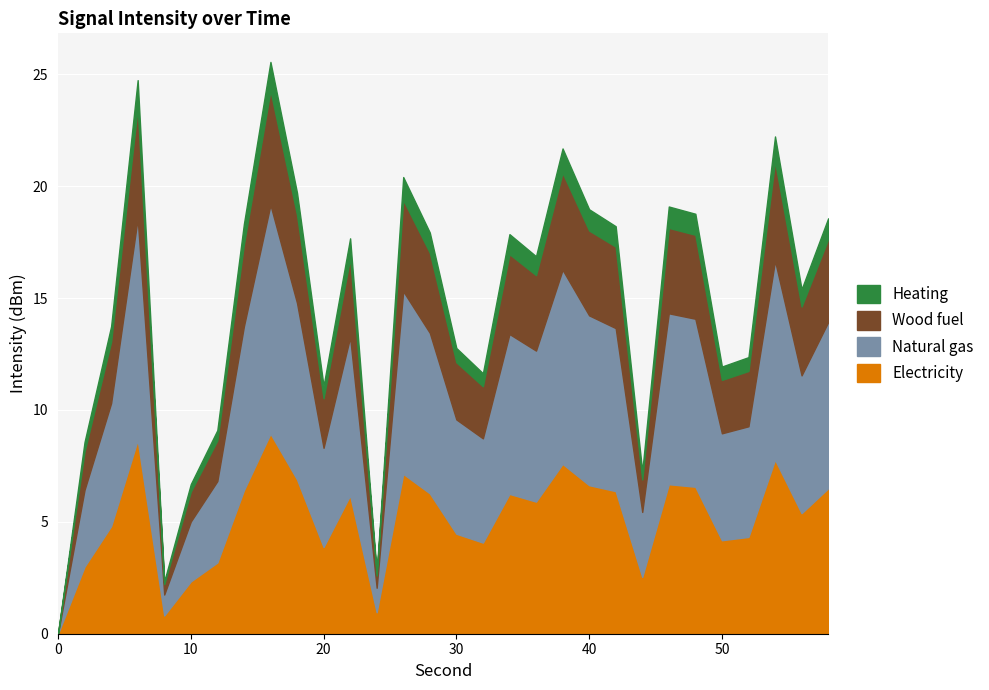

How many positive values does the second series have?

29